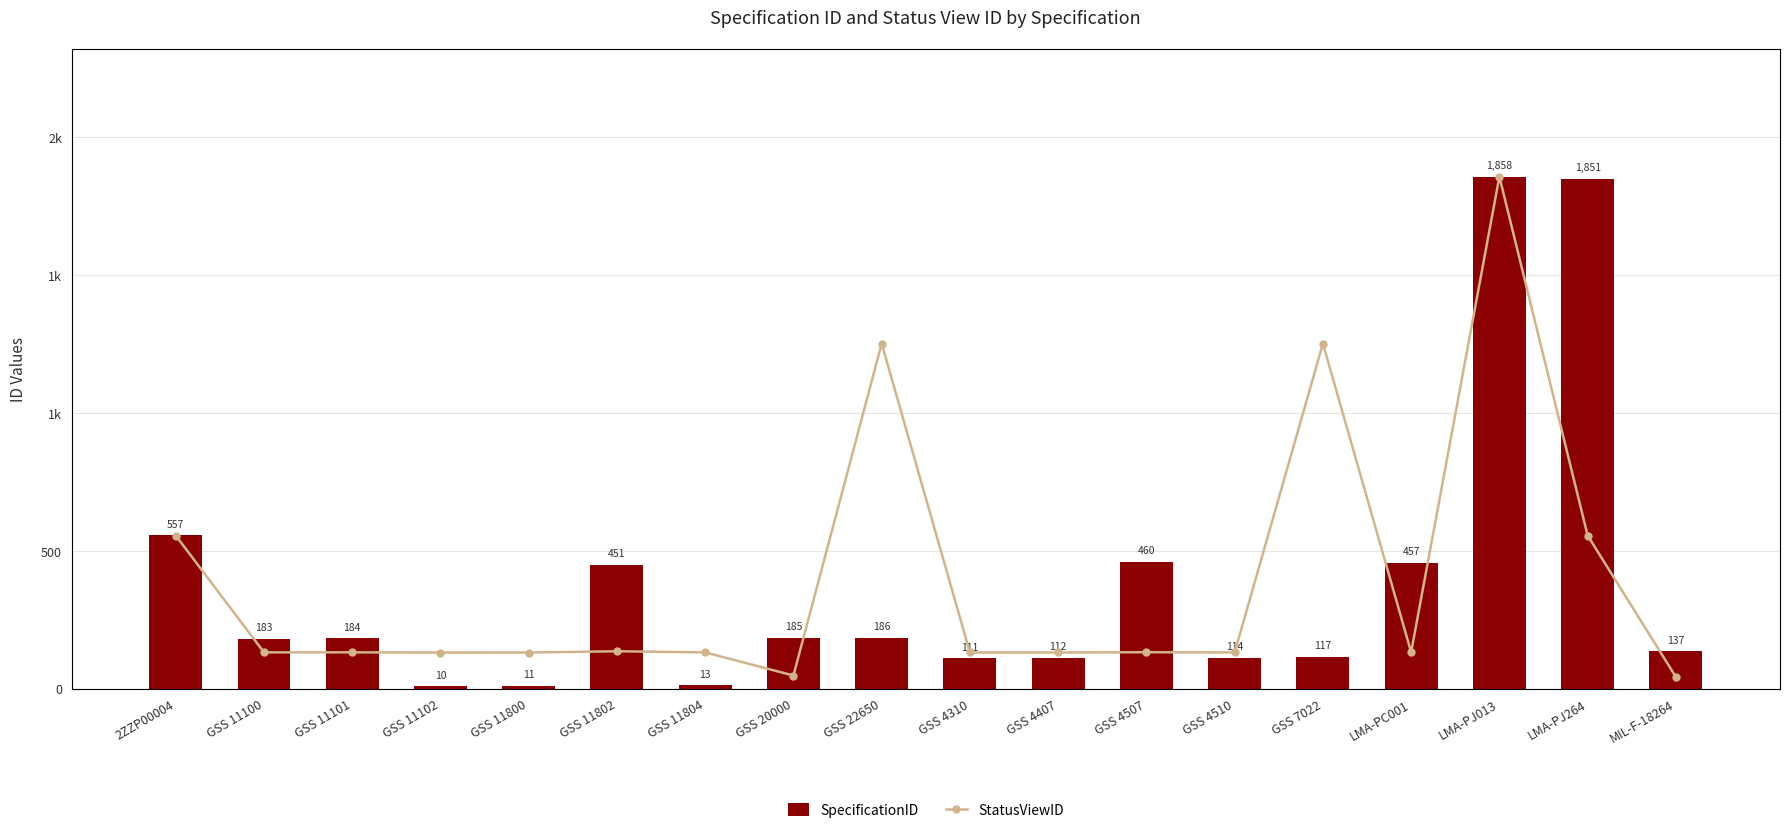

How many data points in SpecificationID are above 184?

8